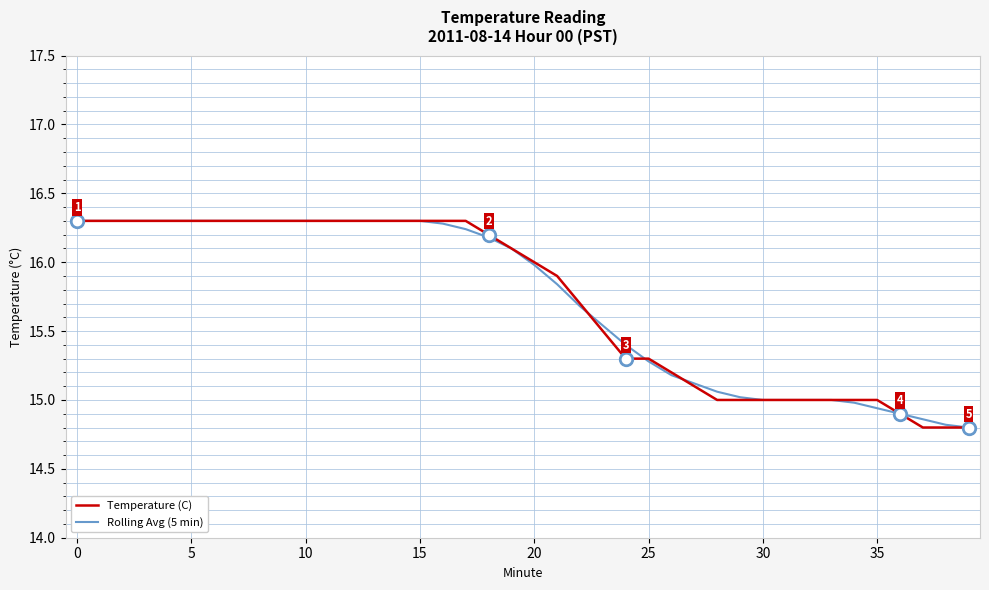

What is the highest value of the Rolling Avg (5 min) series?

16.3